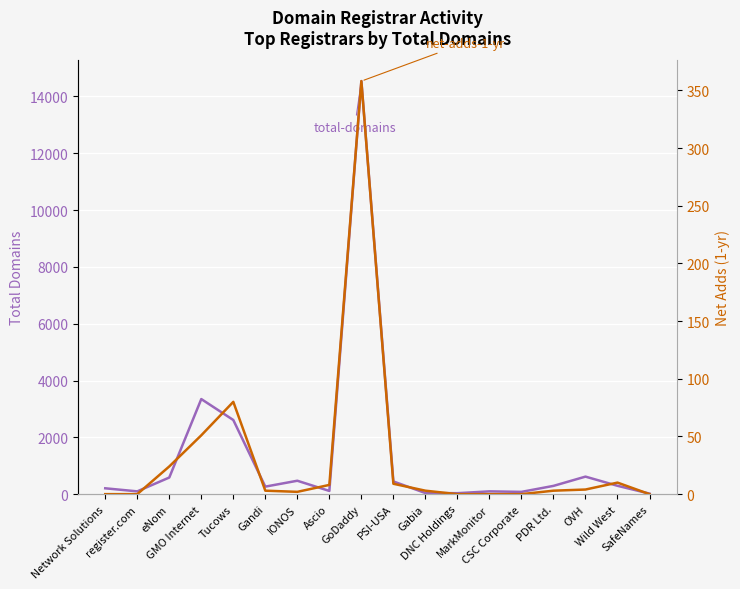

In total-domains, how many points are lower than both neighbors (excluding endpoints)?

5